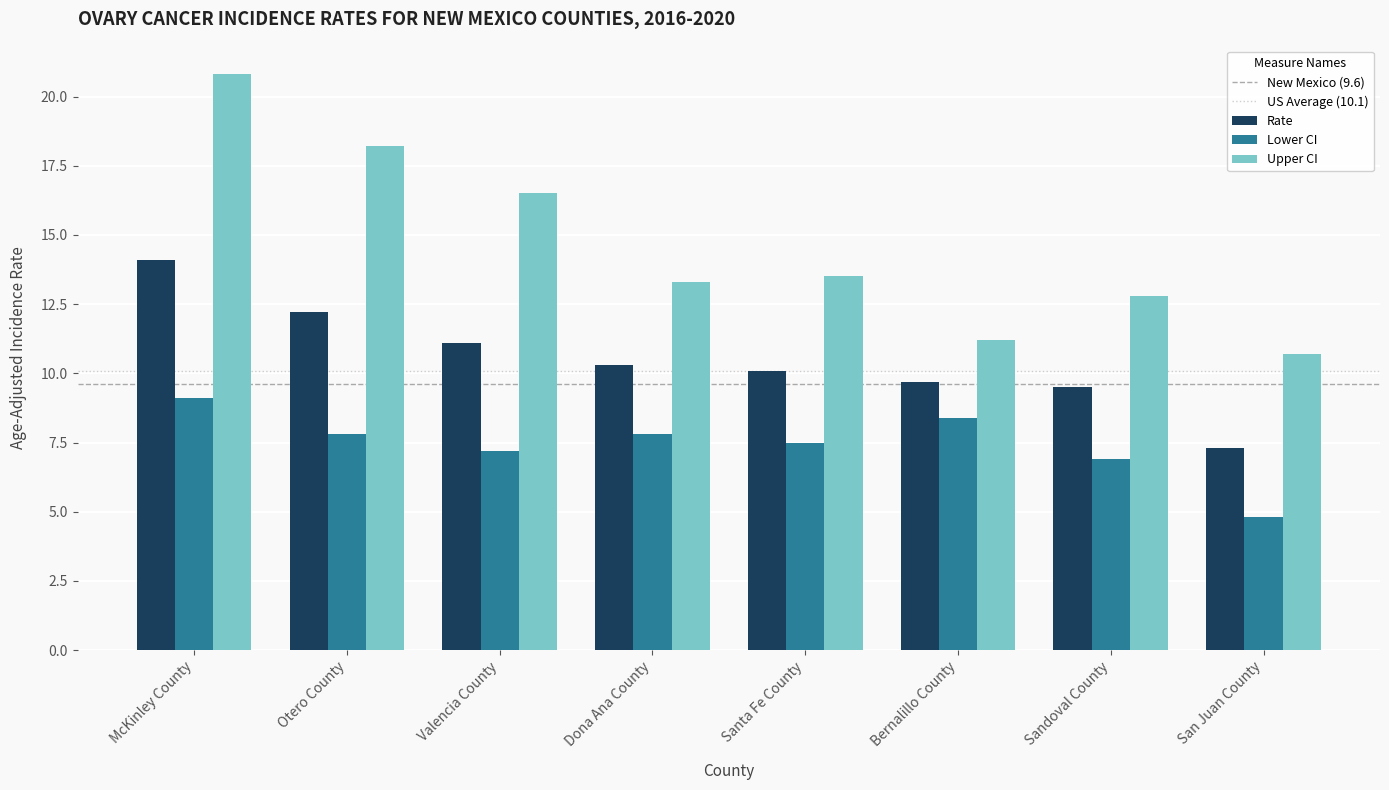

Reading right to left, what are all the values shown in this chart?

Rate: 7.3	9.5	9.7	10.1	10.3	11.1	12.2	14.1
Lower CI: 4.8	6.9	8.4	7.5	7.8	7.2	7.8	9.1
Upper CI: 10.7	12.8	11.2	13.5	13.3	16.5	18.2	20.8